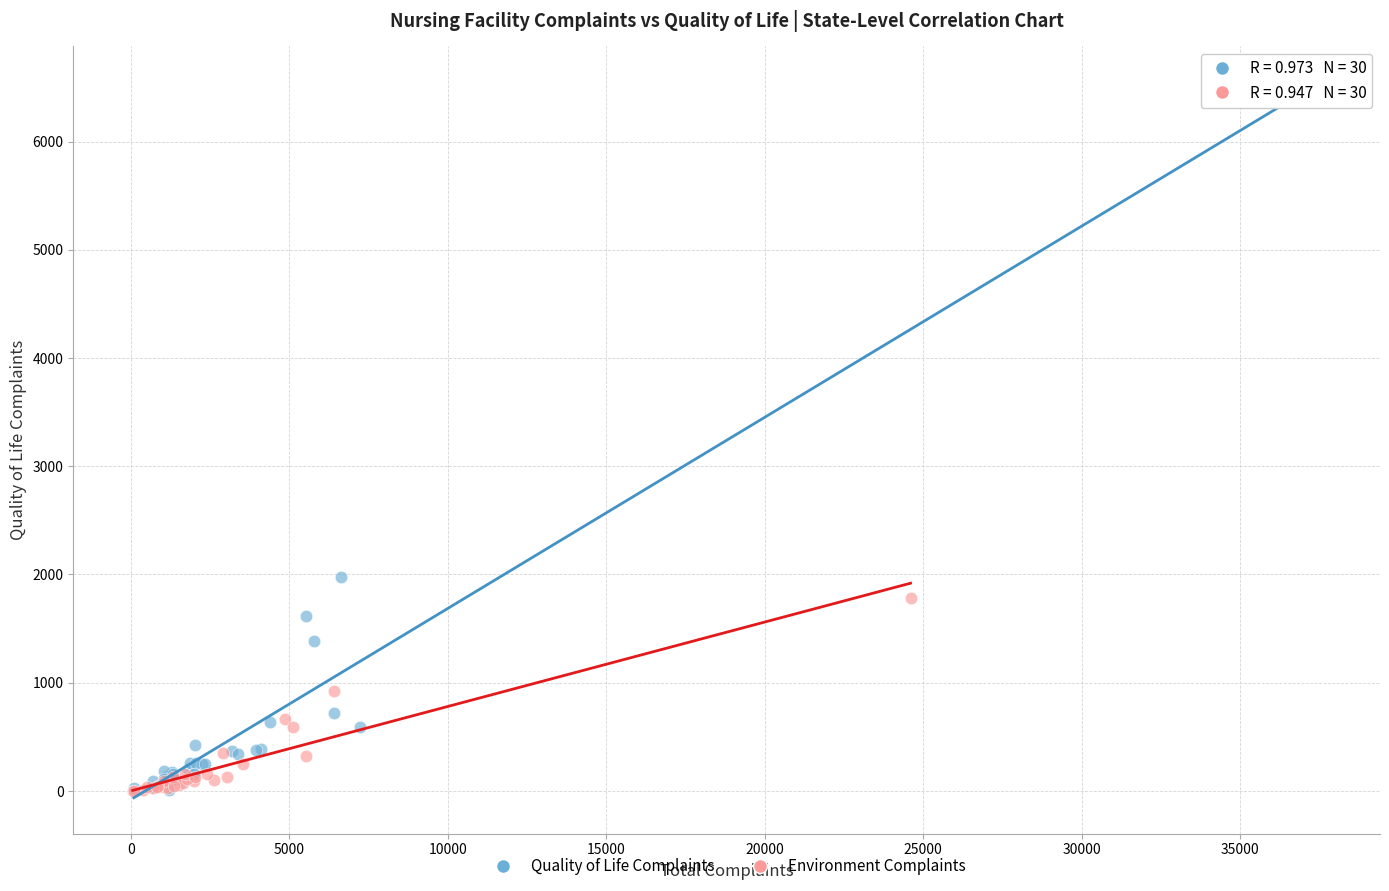

Which series contains the highest Y value?

Quality of Life Complaints